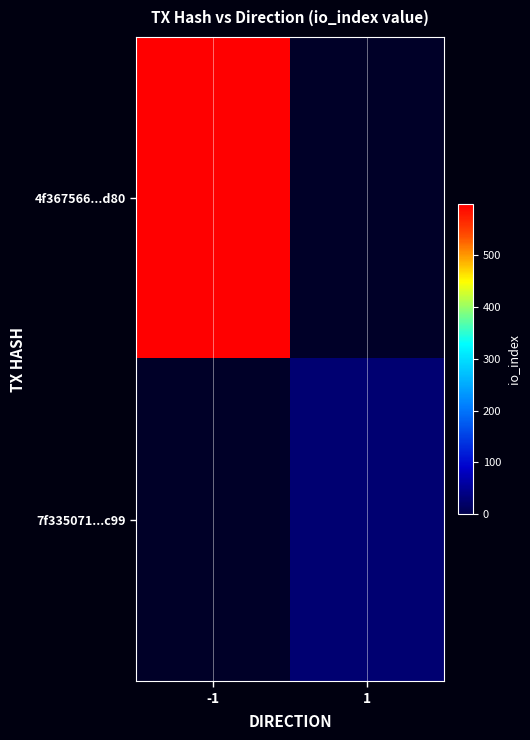

Count the number of categories in the chart.

2